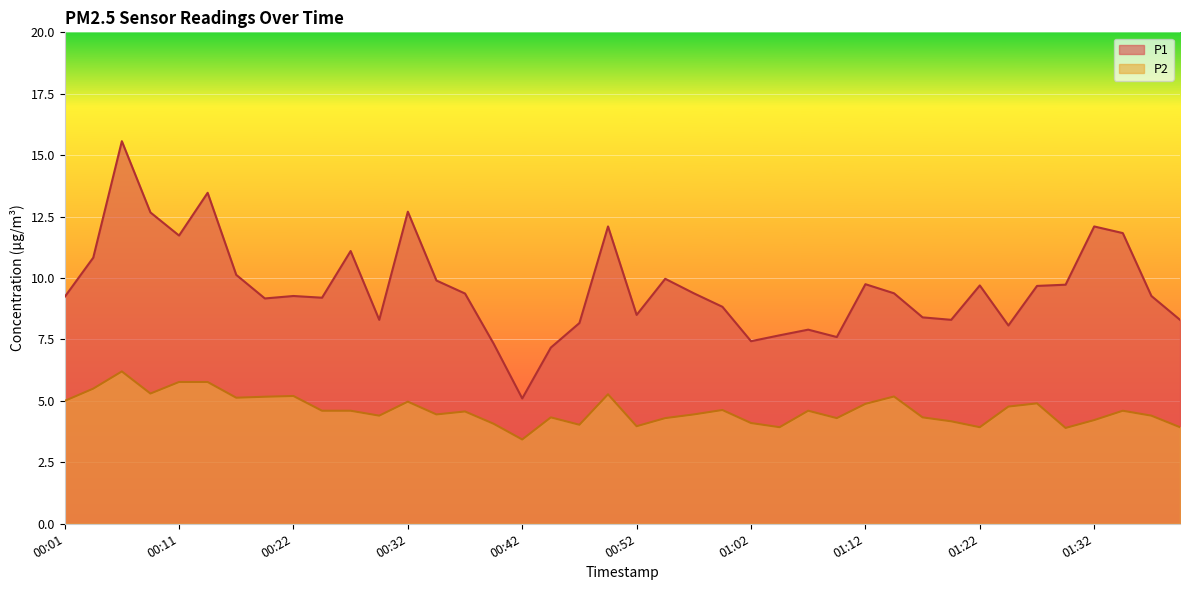

What is the label of the 10th point from the left?

00:24